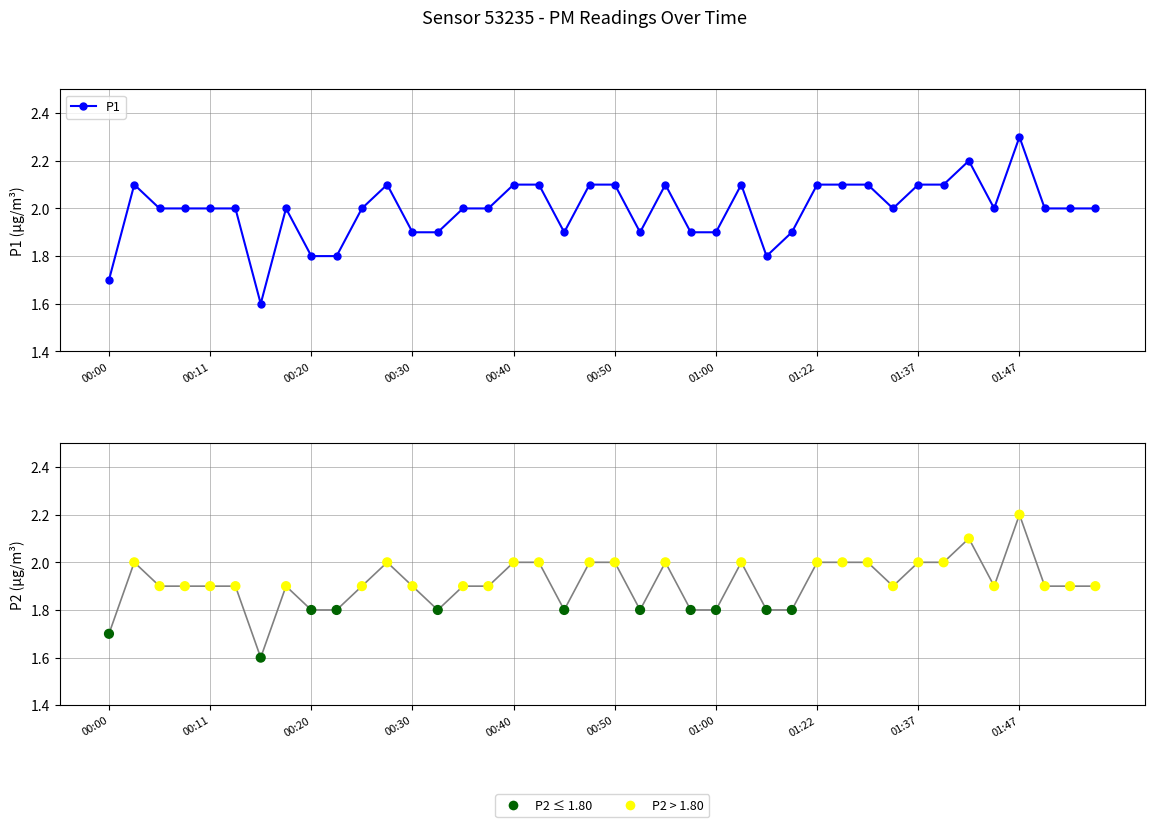

Which series reaches the maximum Y coordinate?

P1